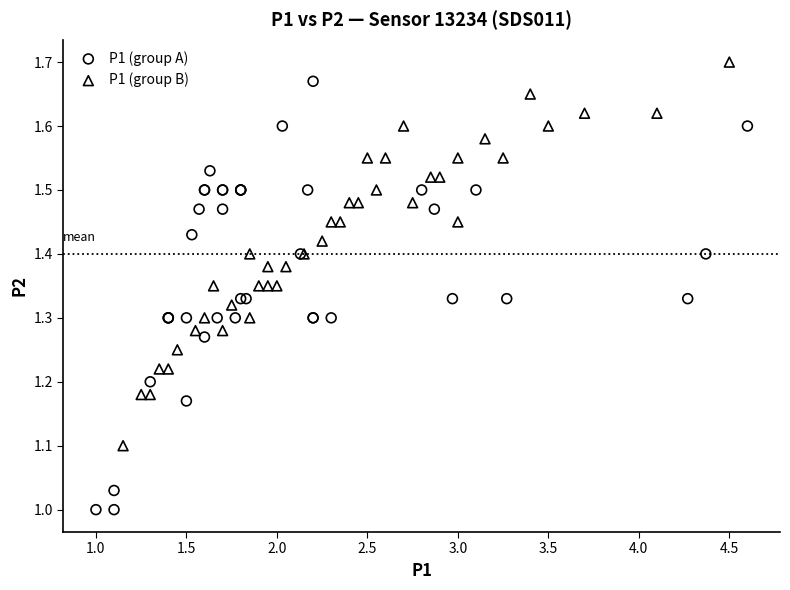

Which series has the widest spread of Y values?

P1 (group A)